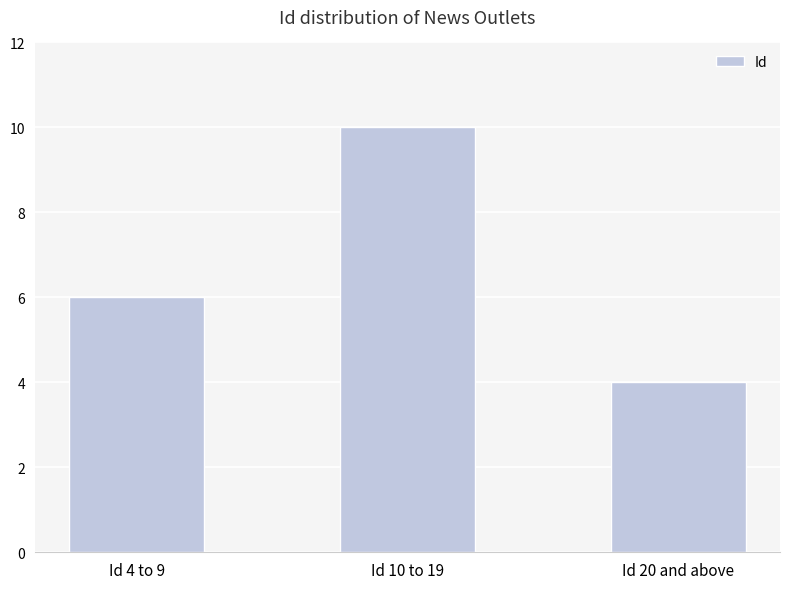

What value does the data have at Id 4 to 9?

6